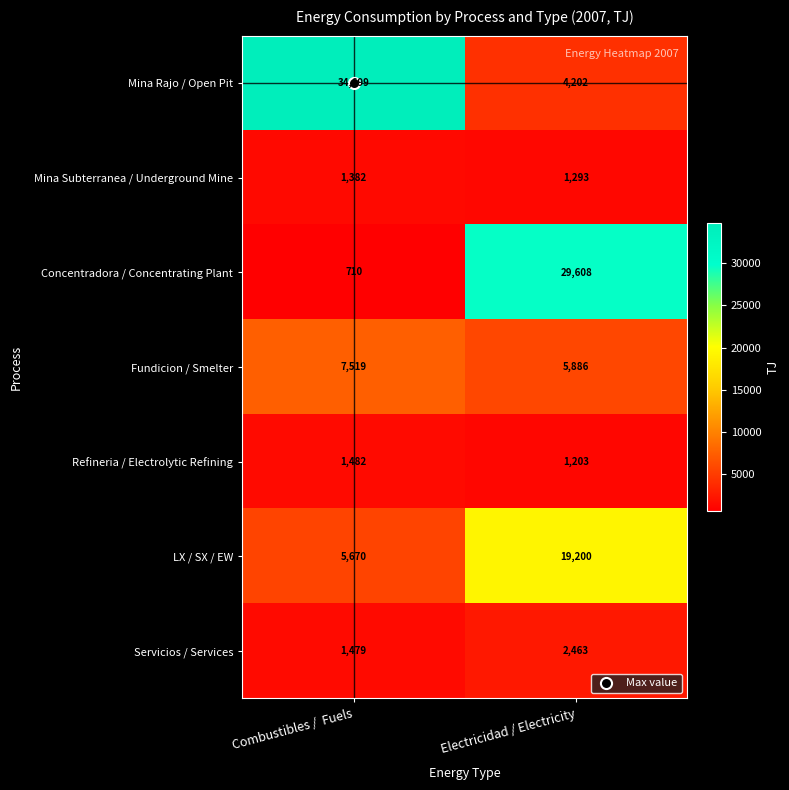

How many distinct data groups are displayed?

7